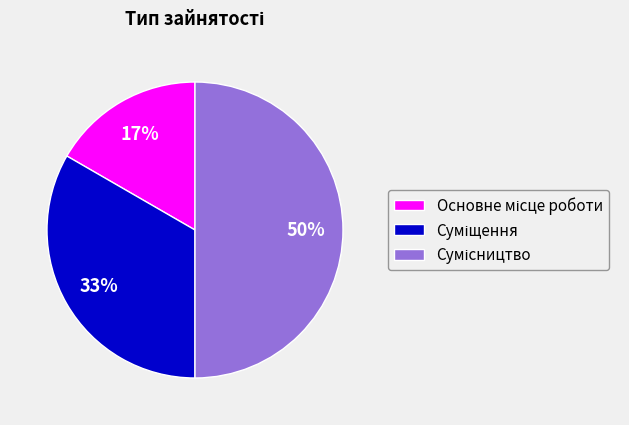

To the nearest percent, what is the average slice percentage?

33%